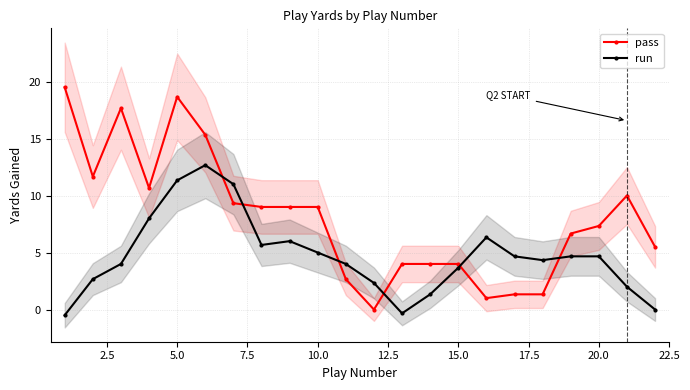

True or false: run has more than 1 points higher than both neighbors.

True